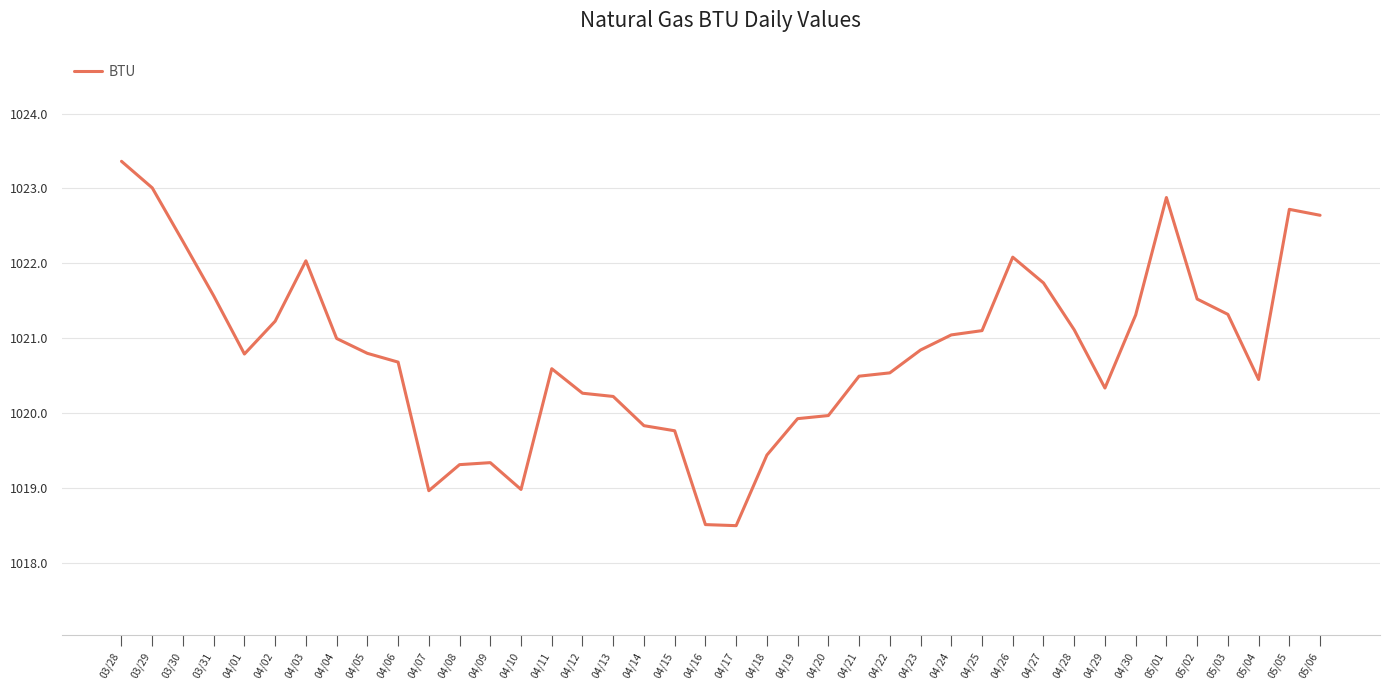

Reading left to right, extract all data points from this chart.

1023.4	1023.0	1022.3	1021.6	1020.8	1021.2	1022.0	1021.0	1020.8	1020.7	1019.0	1019.3	1019.3	1019.0	1020.6	1020.3	1020.2	1019.8	1019.8	1018.5	1018.5	1019.4	1019.9	1020.0	1020.5	1020.5	1020.8	1021.0	1021.1	1022.1	1021.7	1021.1	1020.3	1021.3	1022.9	1021.5	1021.3	1020.4	1022.7	1022.6